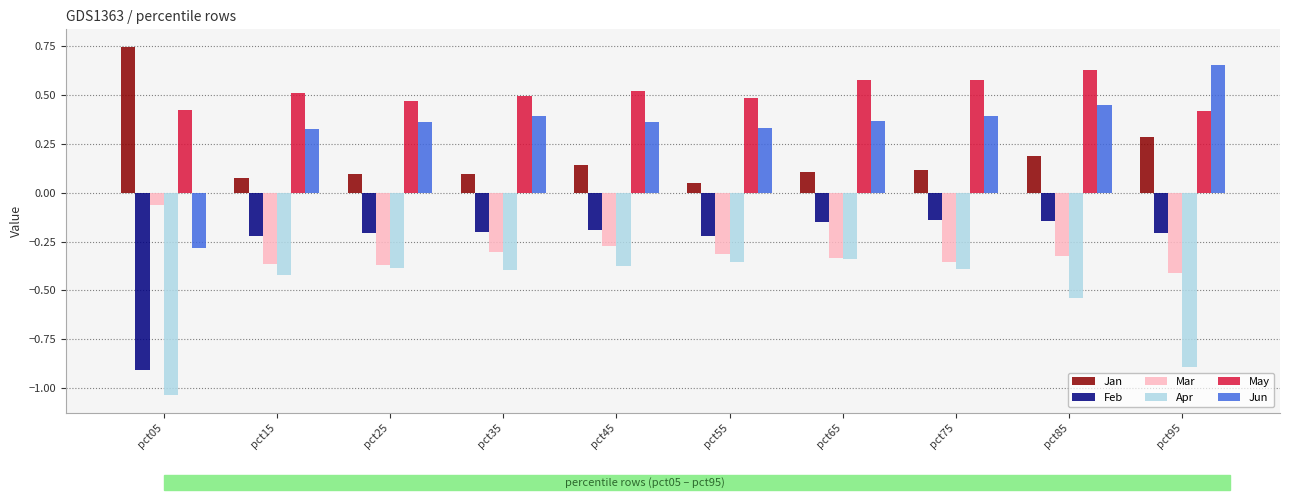

Which series has the largest total across all categories?

May